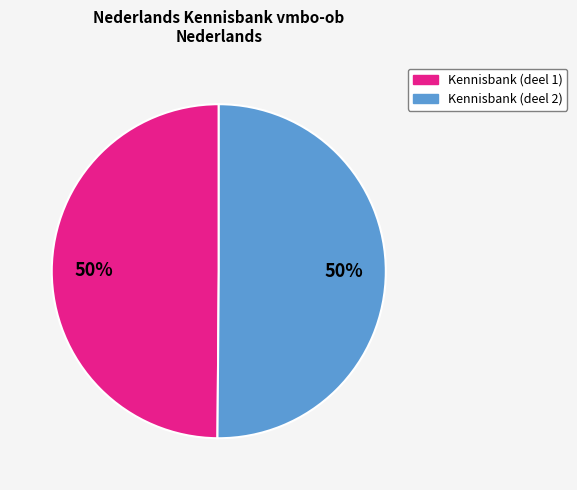

To the nearest percent, what is the average slice percentage?

50%